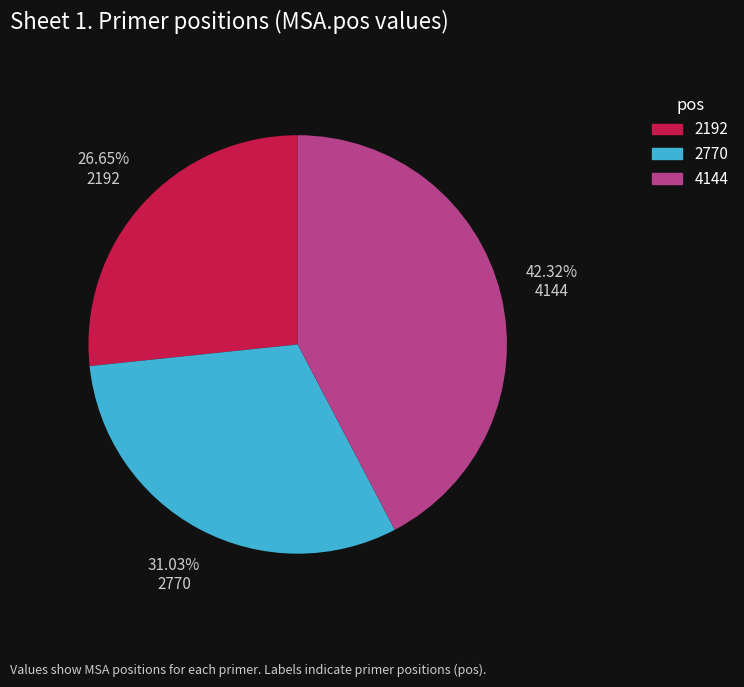

To the nearest percent, what is the difference between the largest and smallest slice percentages?

16%